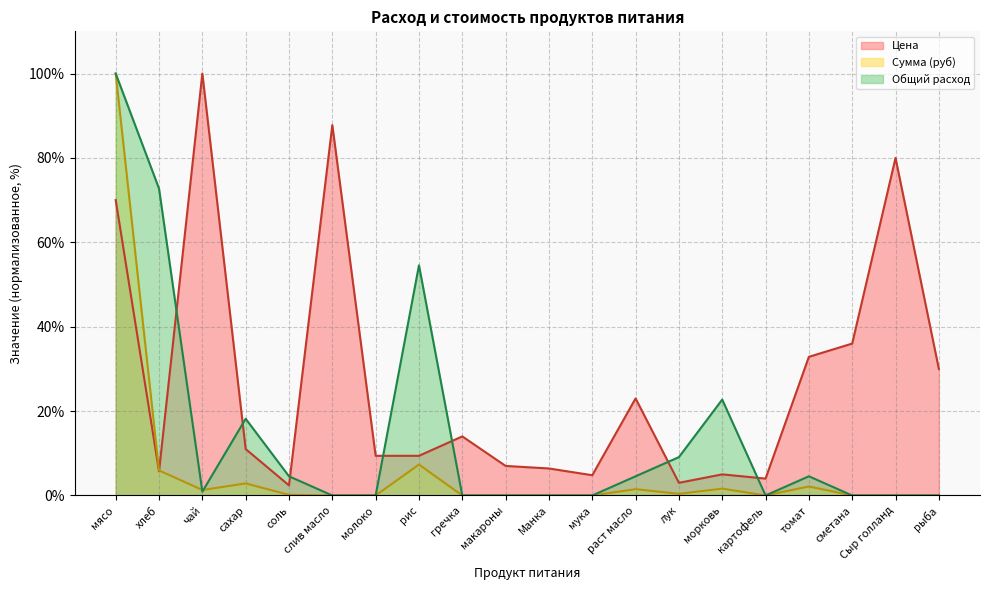

Reading left to right, list all the values displayed in this chart.

Цена: 70.0	5.7	100.0	11.0	2.4	87.8	9.4	9.4	14.0	7.0	6.4	4.8	23.0	3.0	5.0	4.0	32.9	36.0	80.0	30.0
Сумма (руб): 100.0	5.9	1.3	2.9	0.2	0.0	0.0	7.3	0.0	0.0	0.0	0.0	1.5	0.4	1.6	0.0	2.1	0.0	0.0	0.0
Общий расход: 100.0	72.7	0.9	18.2	4.5	0.0	0.0	54.5	0.0	0.0	0.0	0.0	4.5	9.1	22.7	0.0	4.5	0.0	0.0	0.0